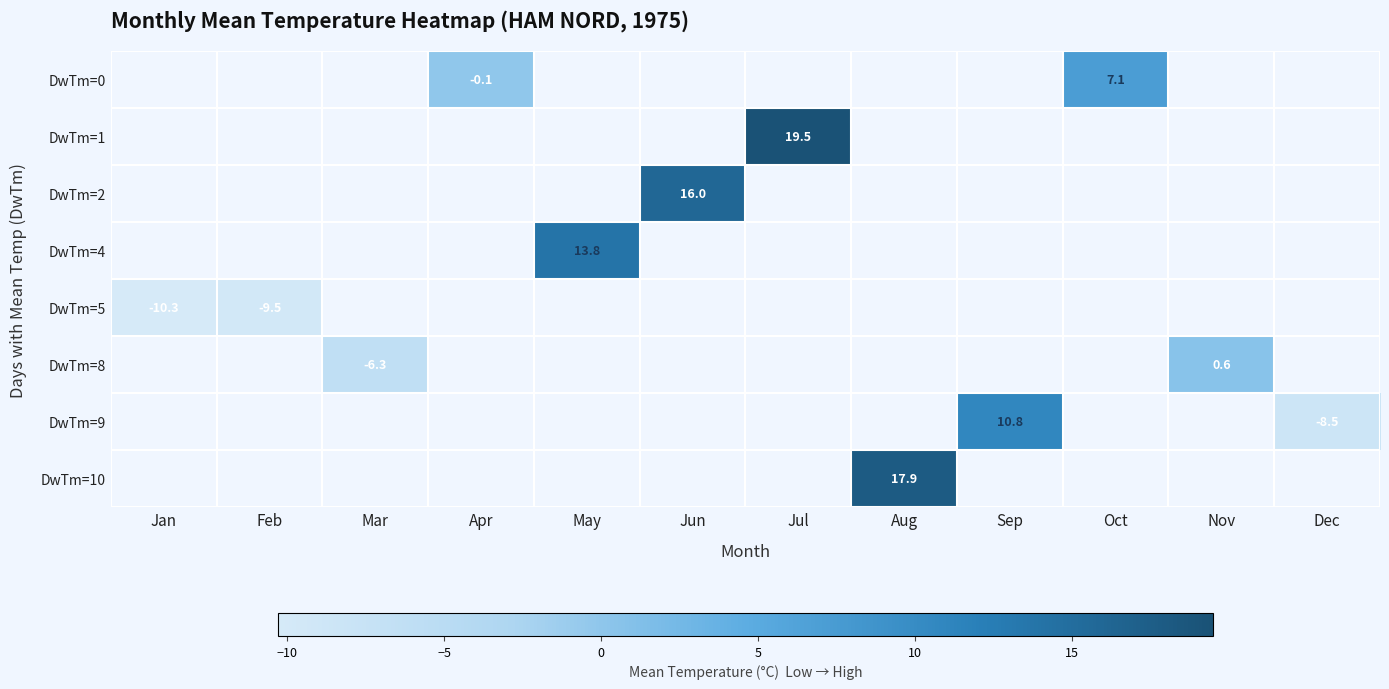

Is it true that DwTm=9 equals -11.6 at Dec?

False